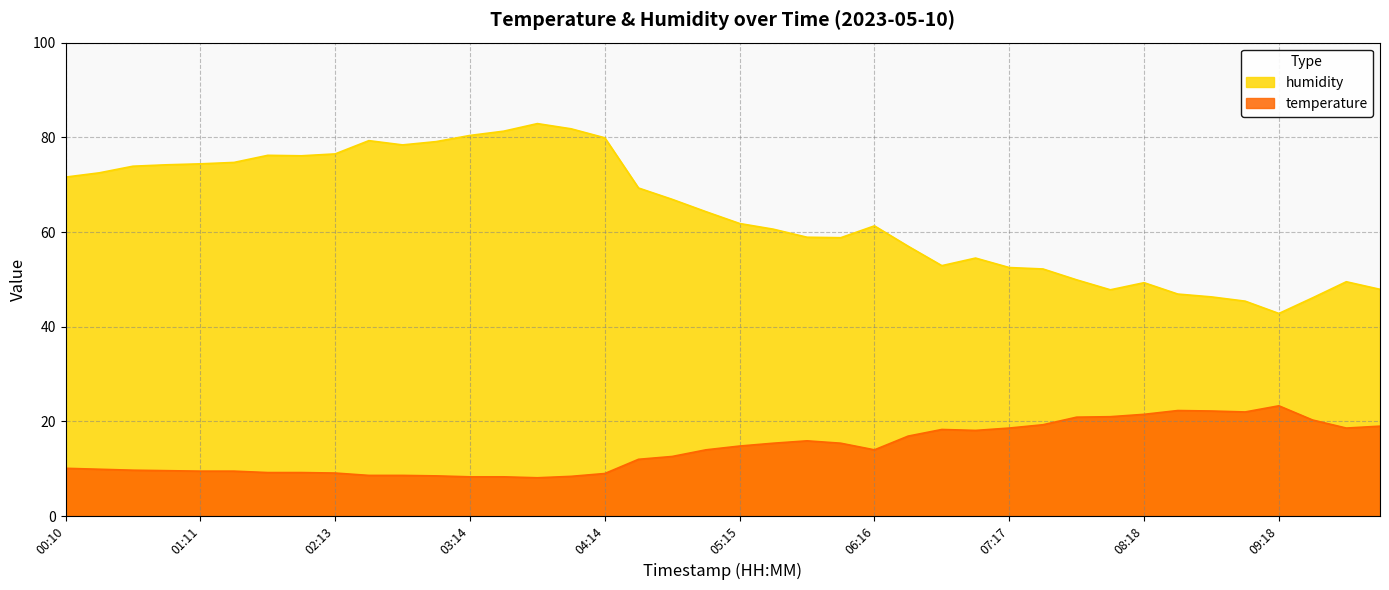

Which series has the largest total across all categories?

humidity